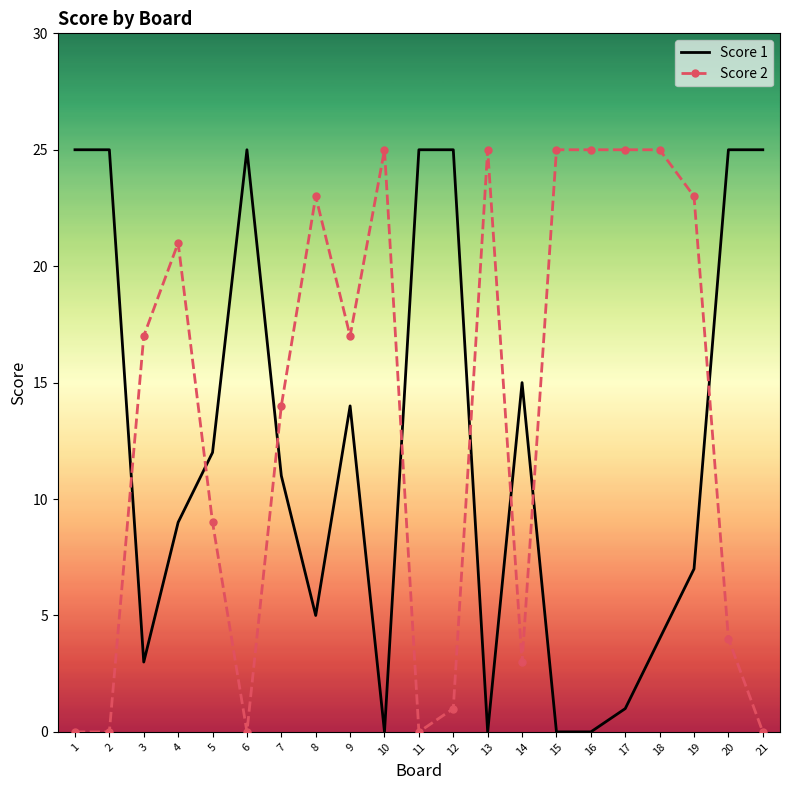

True or false: Score 1 has a value of 14 at 4.

False